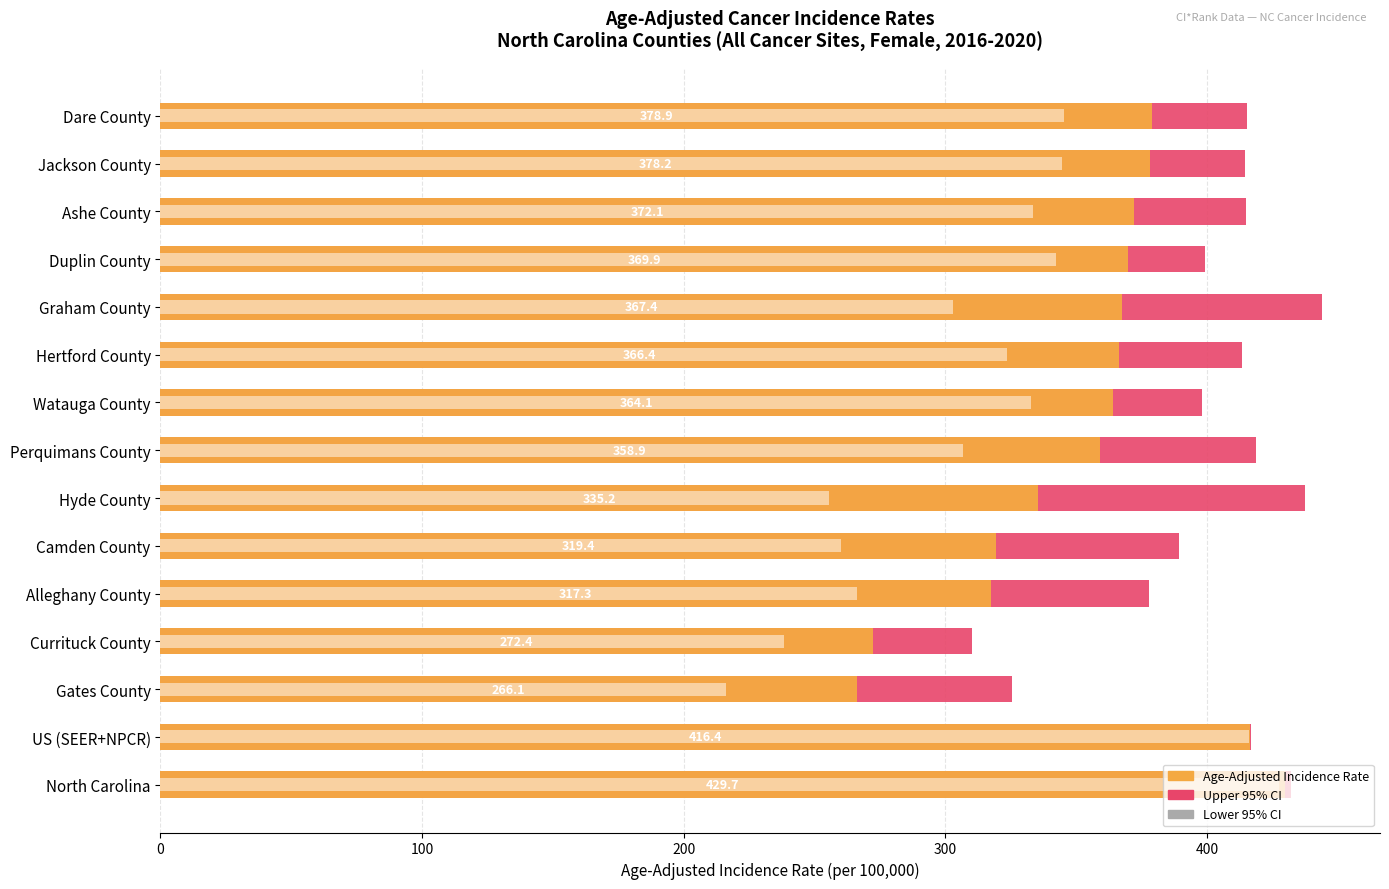

How many data points in Lower 95% CI are above 323?

8